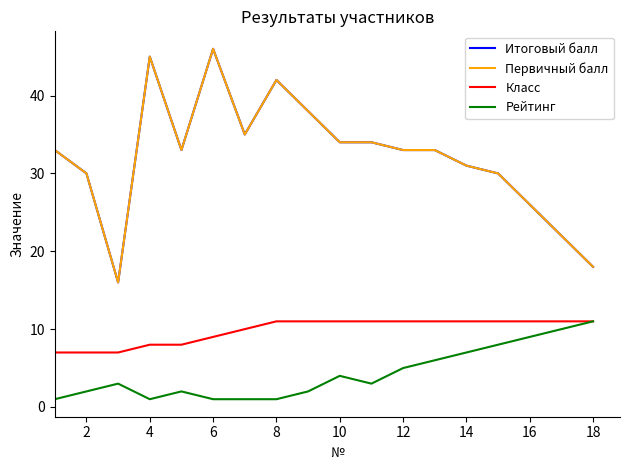

Does the chart display data point markers on the line(s)?

No